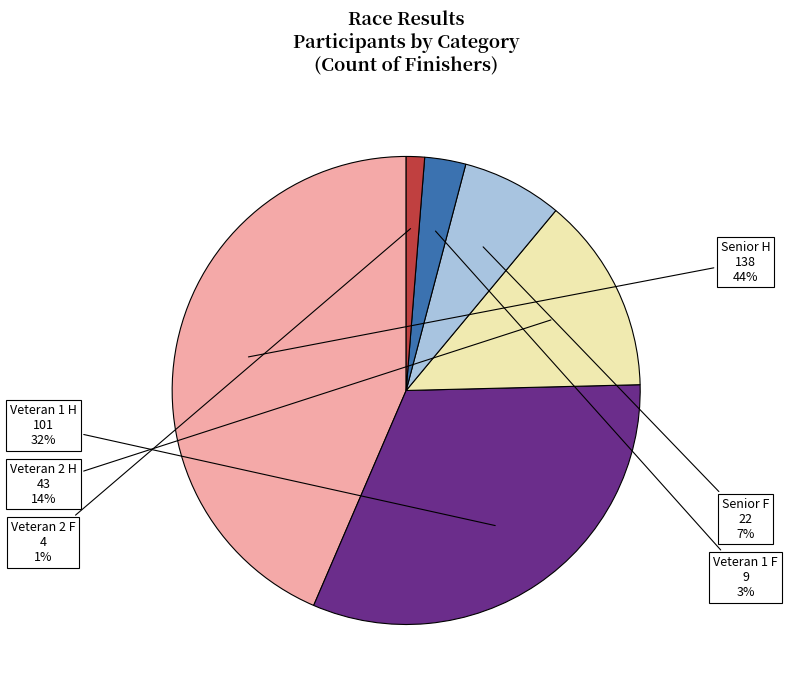

Does any single category account for the majority?

No